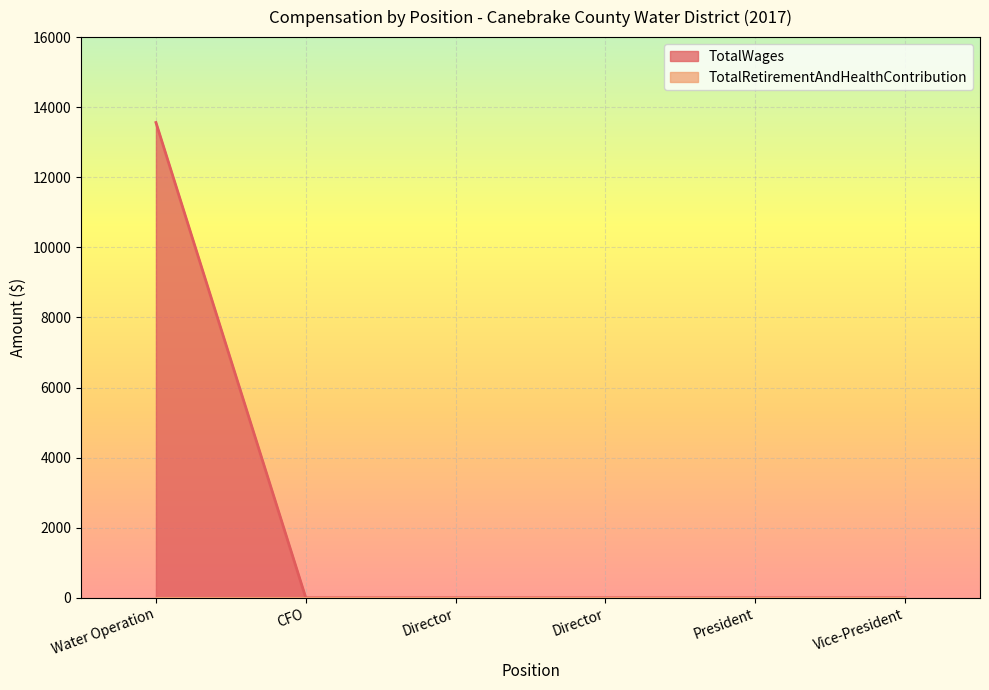

True or false: the data has more than 2 interior local peaks.

False